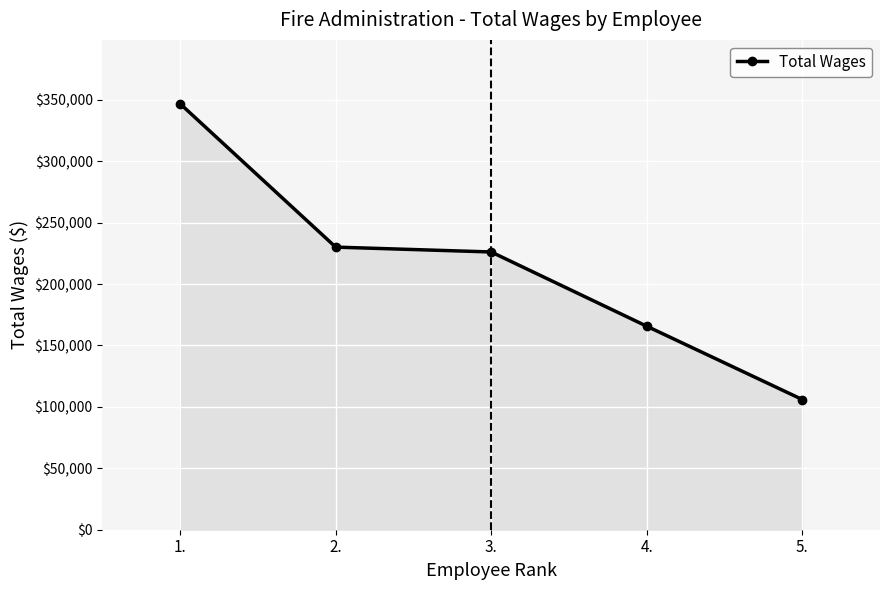

True or false: the data shows 21403 at 5..

False